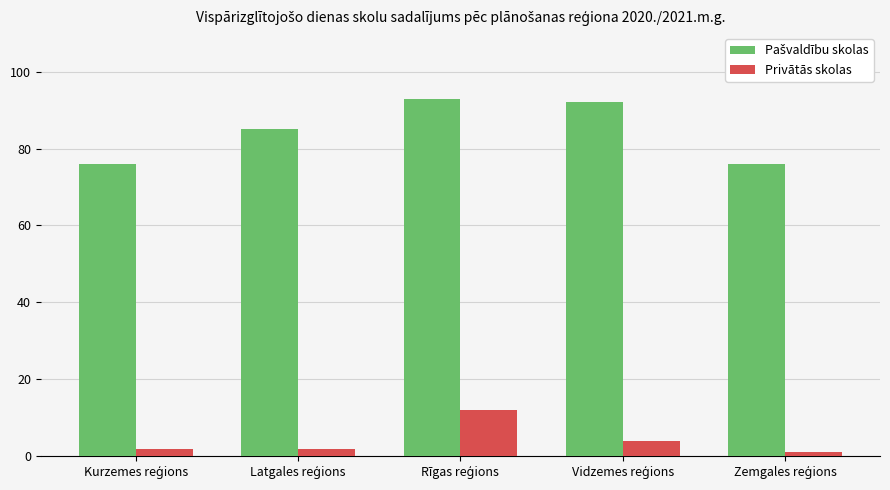

What is the average value of the Privātās skolas series?

4